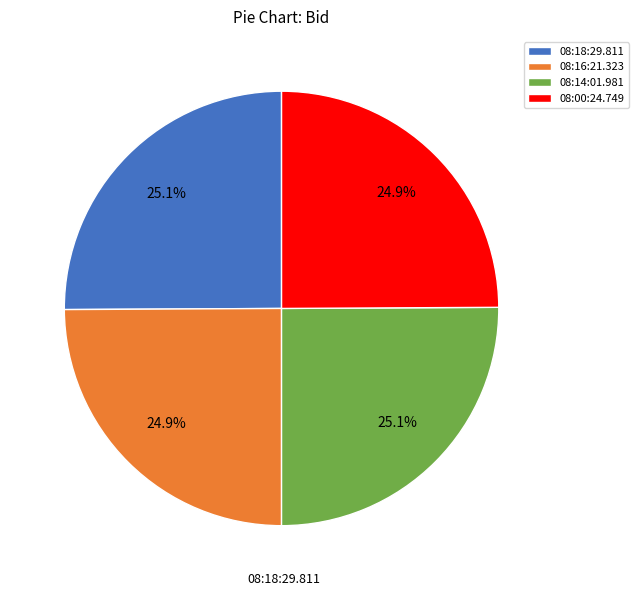

Approximately how many times larger is the value at 08:14:01.981 compared to 08:00:24.749?

1.0